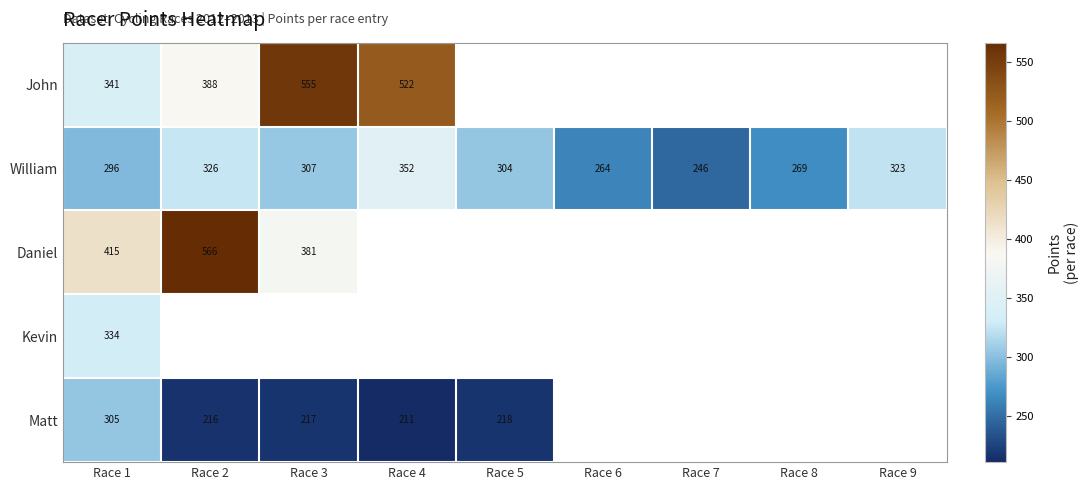

Which series changed the most between Race 3 and Race 6?

William